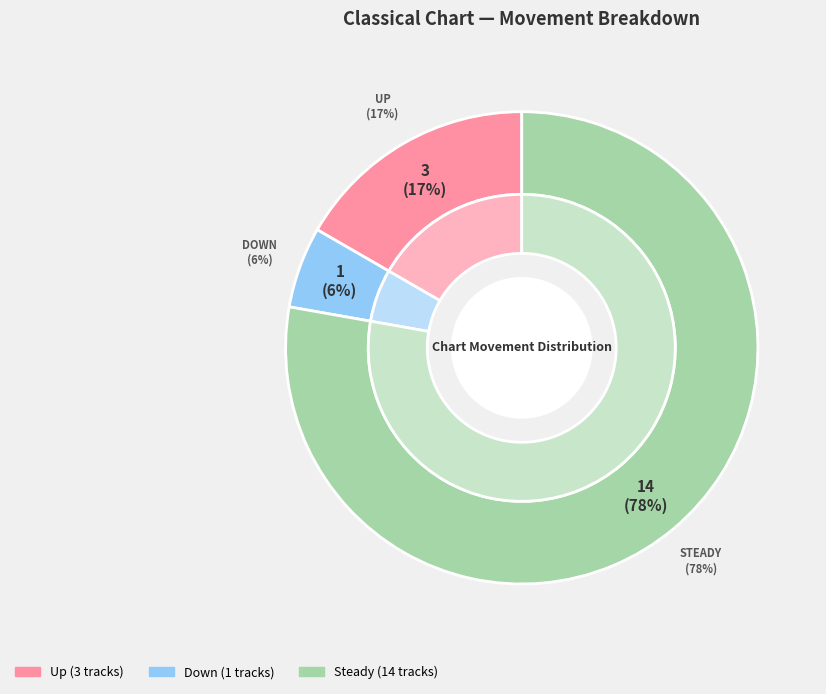

Does up account for over 50% of the chart?

No